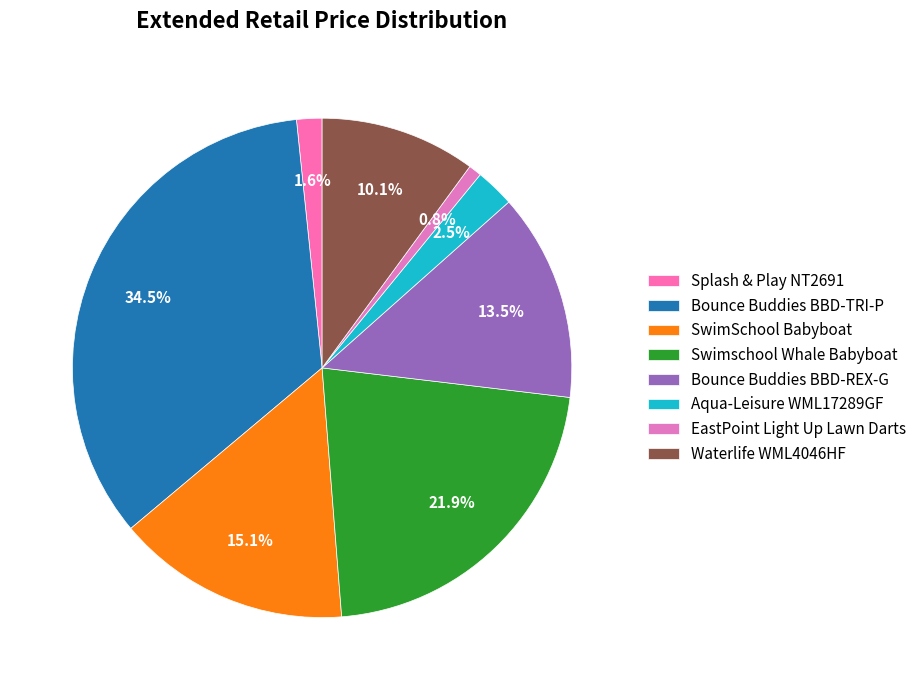

Combined, what portion of the pie is Waterlife WML4046HF and Splash & Play NT2691?

11.7%